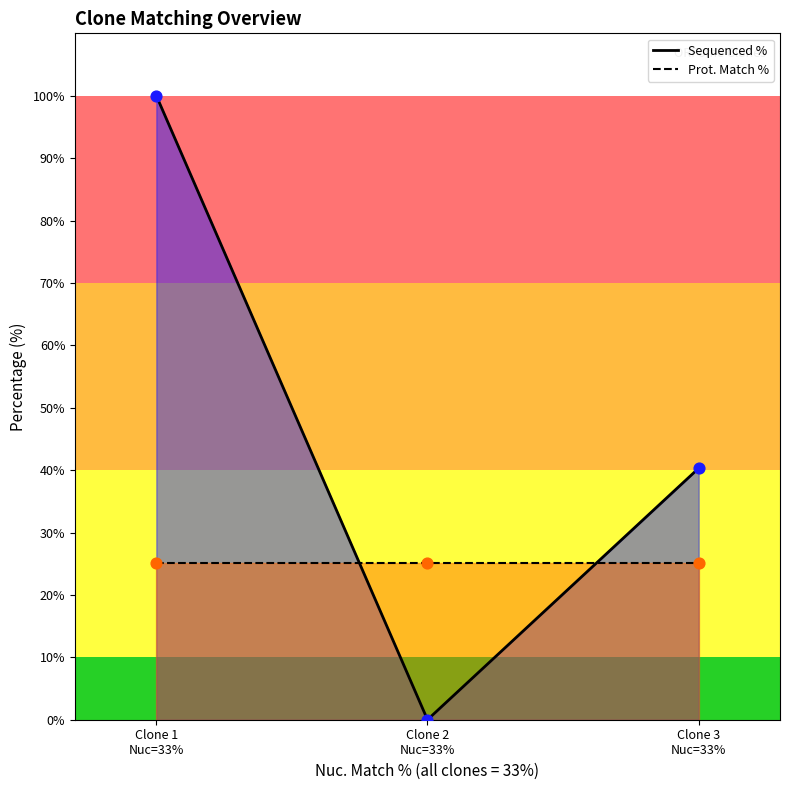

At which category is the sum across all series the highest?

Clone 1
Nuc=33%